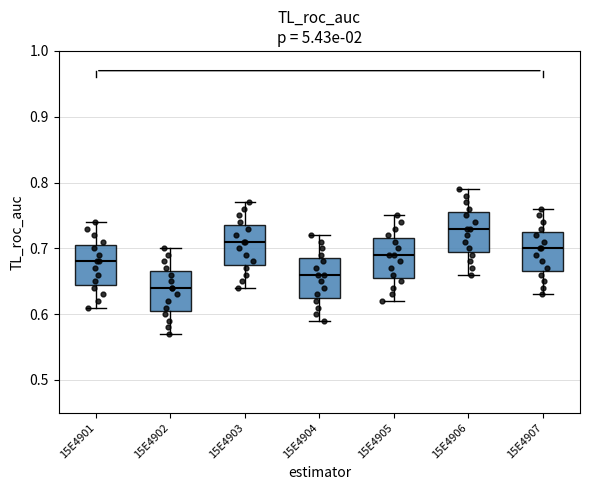

Where does the median line of the box at x = 15E4905 sit on the y-axis? The values are not printed on the chart, so give them approximately, as read against the axis.

0.69